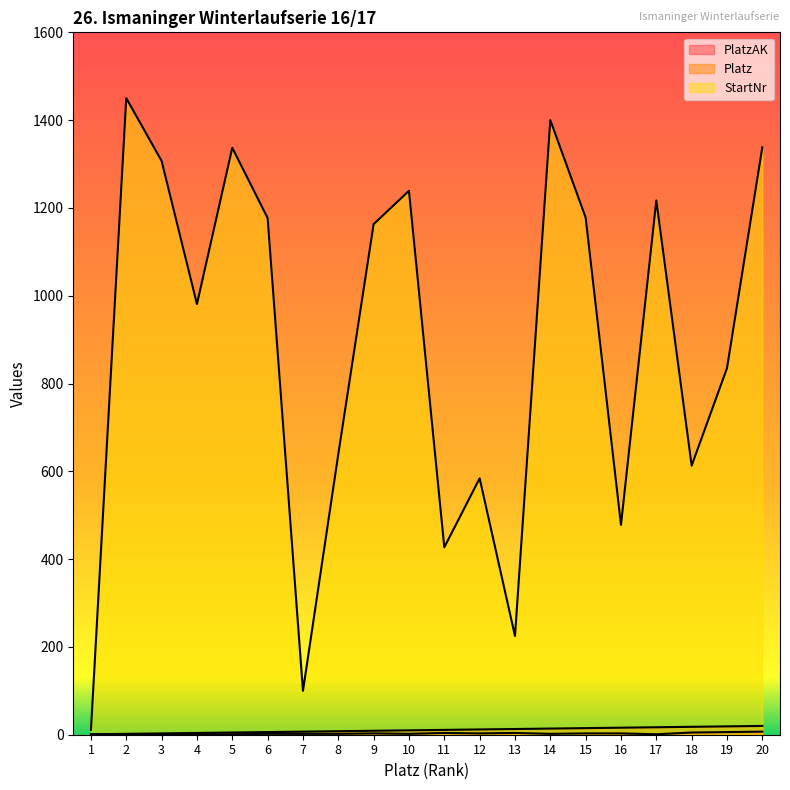

Rank the series by their maximum value, from highest to lowest.

StartNr, Platz, PlatzAK